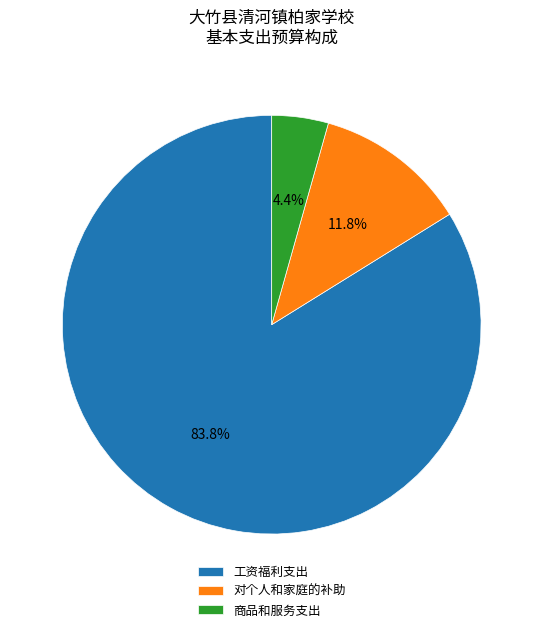

Does 对个人和家庭的补助 represent more than half of the total?

No